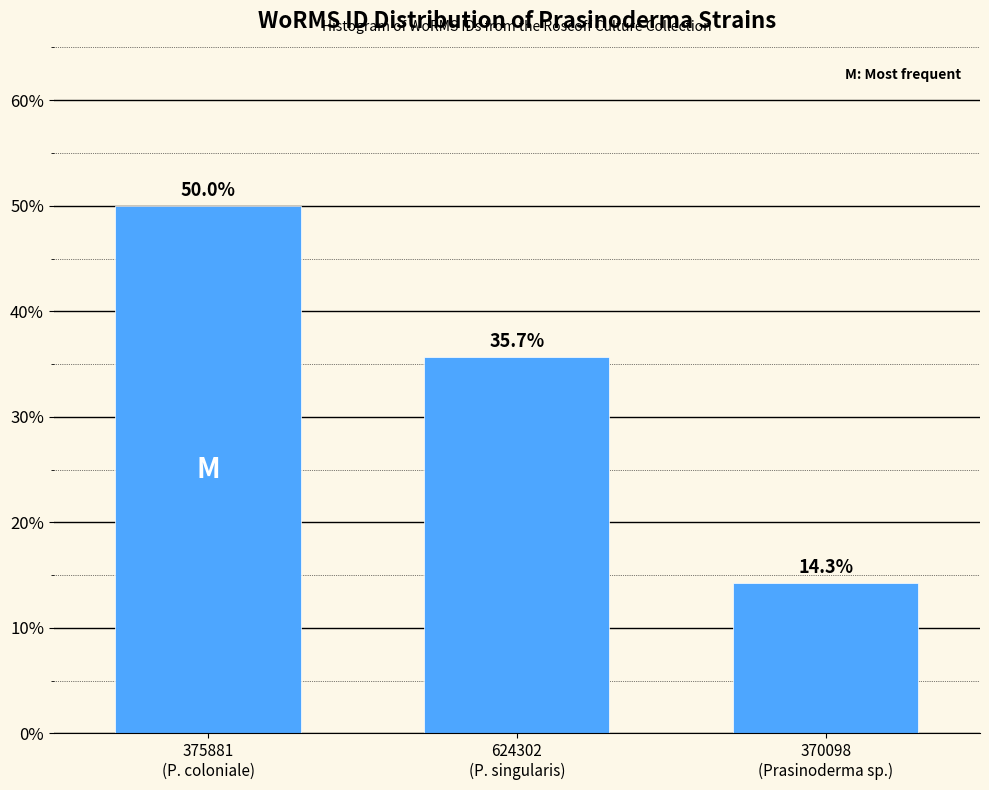

What is the smallest value displayed?

14.3